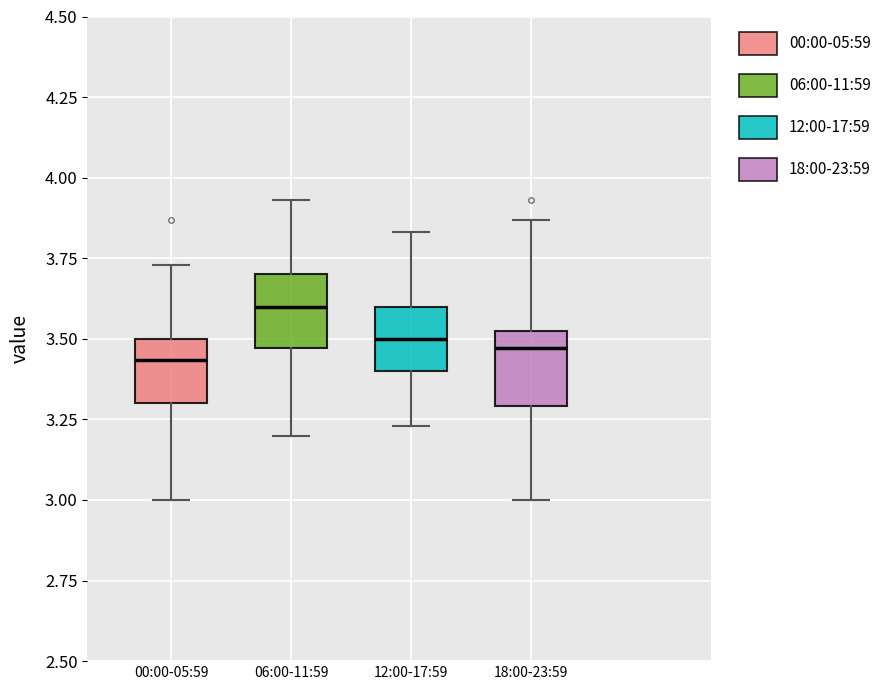

Which box has the highest median line?

06:00-11:59